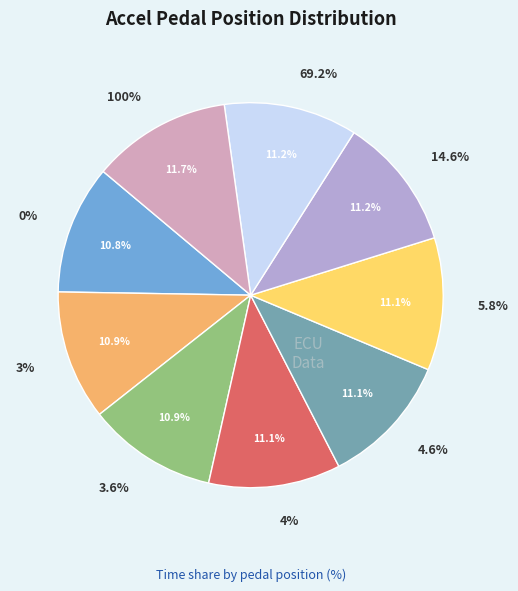

To the nearest percent, what portion does 4% represent?

11%